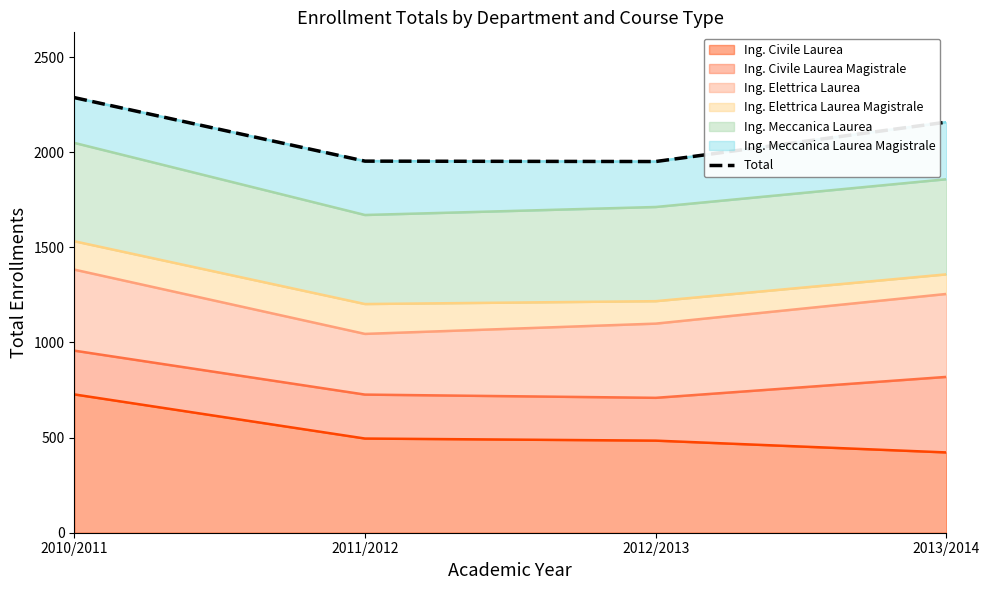

Does the chart display data point markers on the line(s)?

No